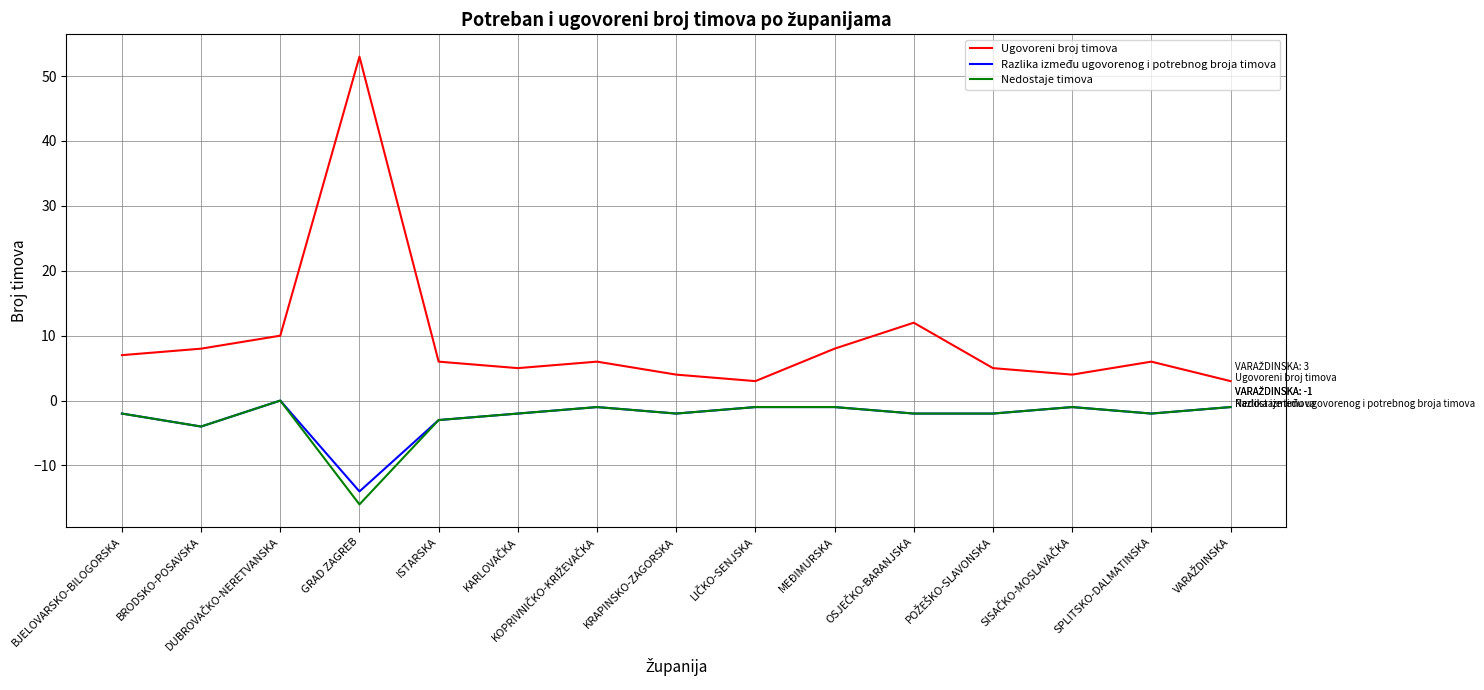

True or false: Razlika između ugovorenog i potrebnog broja timova has a value of -7 at BRODSKO-POSAVSKA.

False